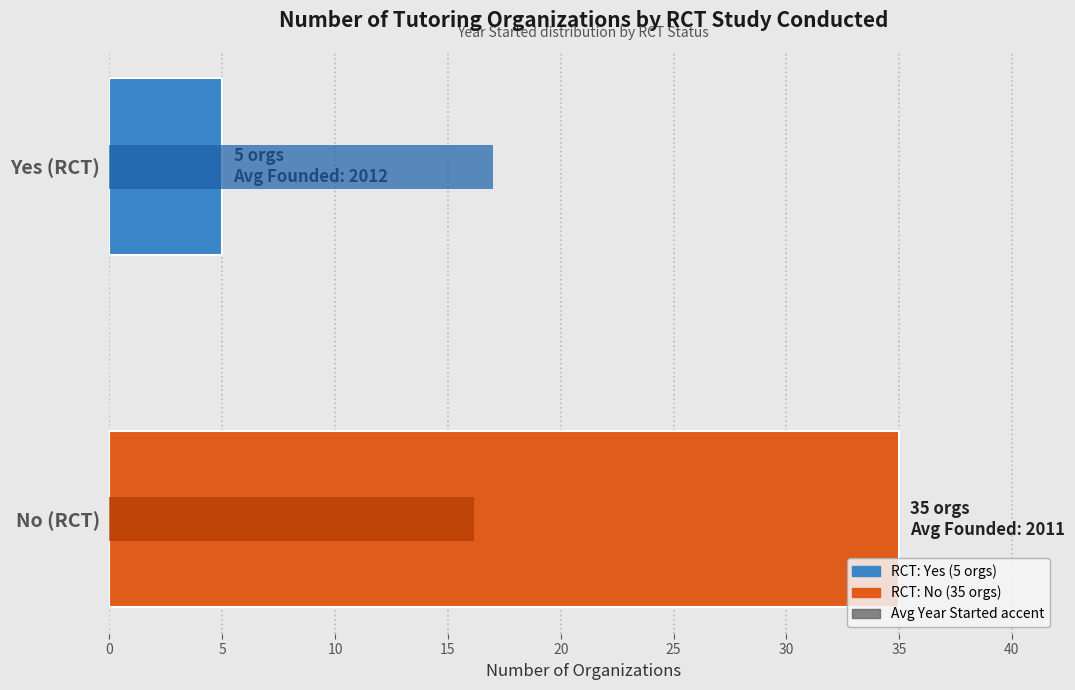

Which has a higher value, No (RCT) or Yes (RCT)?

No (RCT)